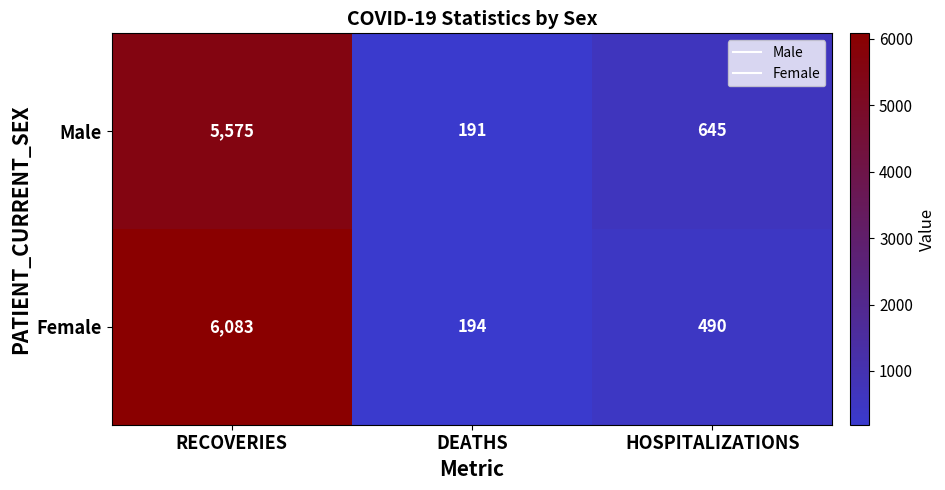

True or false: Male has a value of 83 at DEATHS.

False